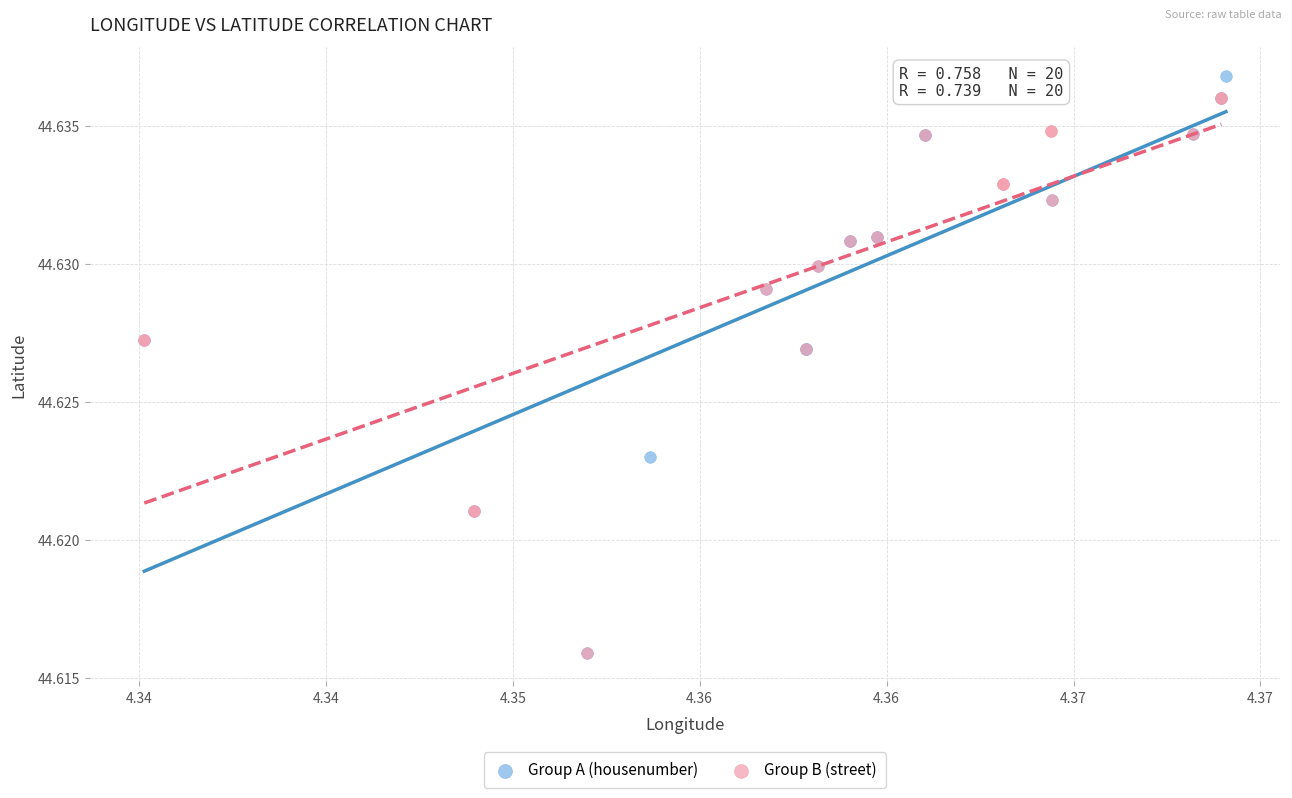

Which series has the largest Y range (max minus min)?

Group A (housenumber)